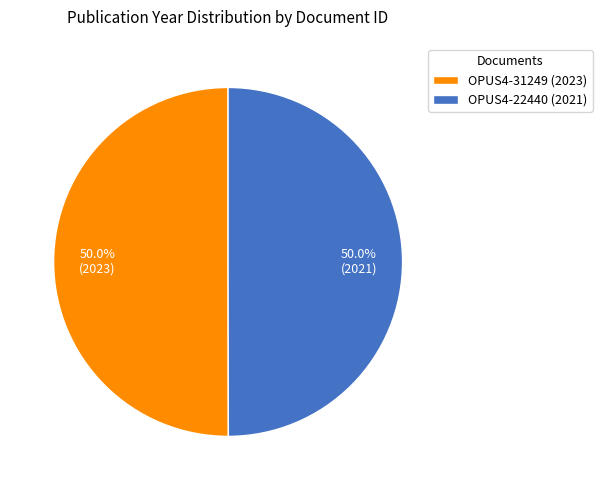

What is the ratio of the value at OPUS4-22440 (2021) to the value at OPUS4-31249 (2023)?

1.0